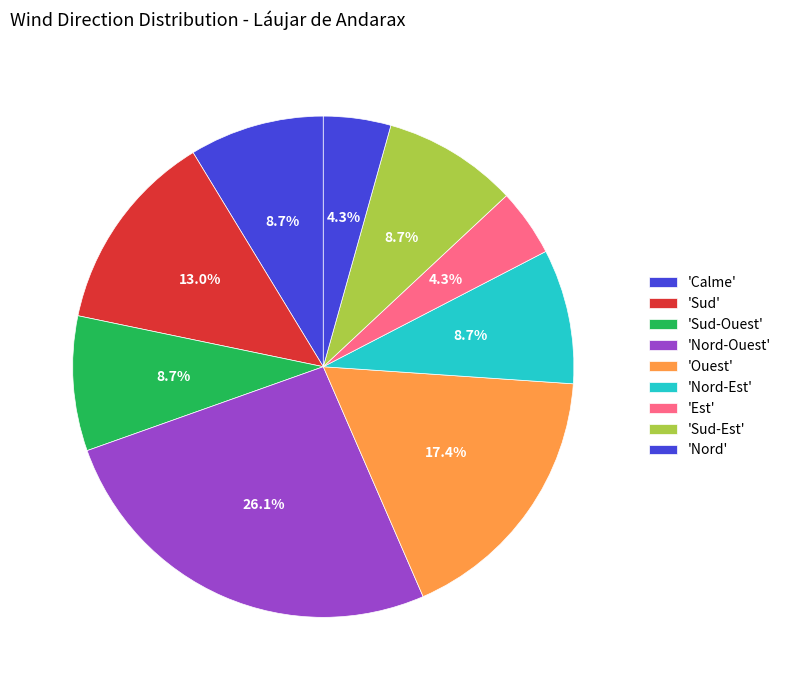

Which slice is the smallest?

Calme